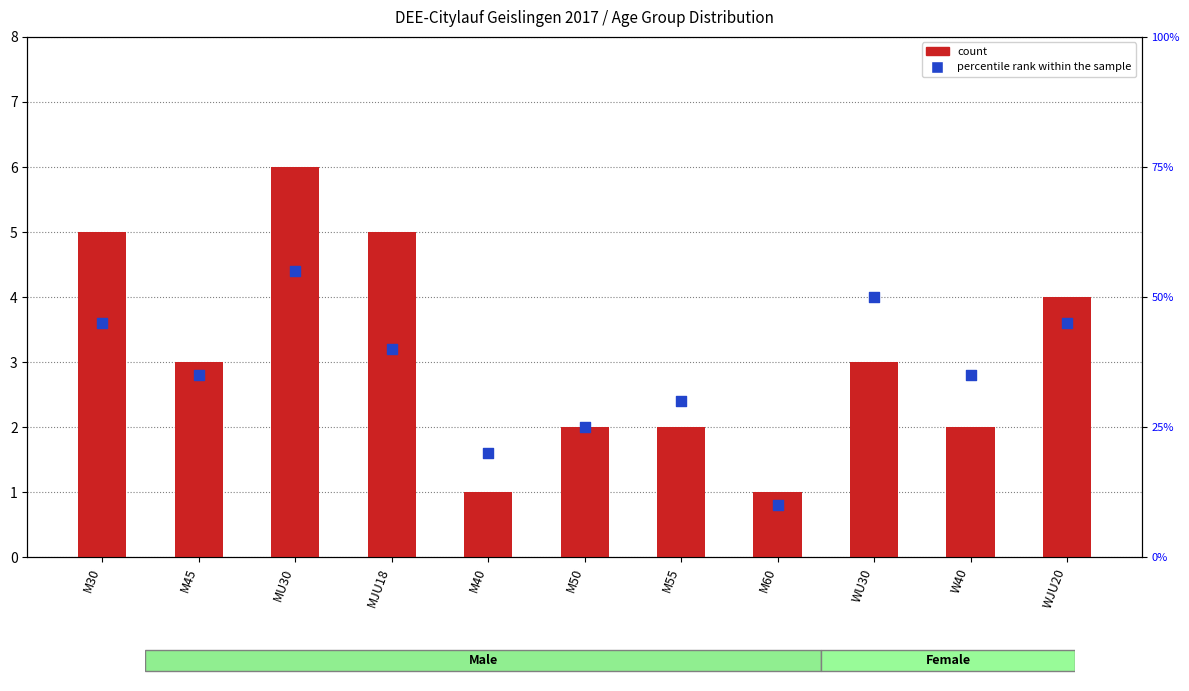

At how many categories does at least one series exceed 45?

2